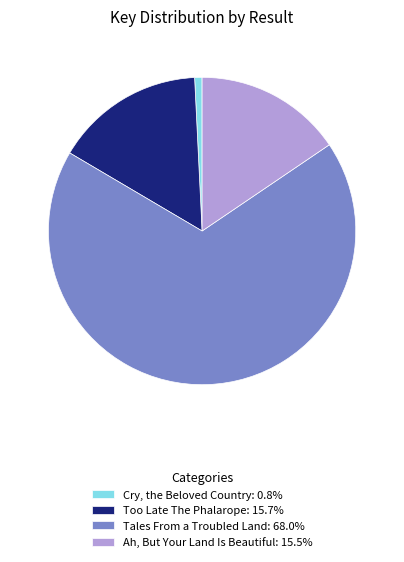

Does Tales From a Troubled Land account for over 50% of the chart?

Yes